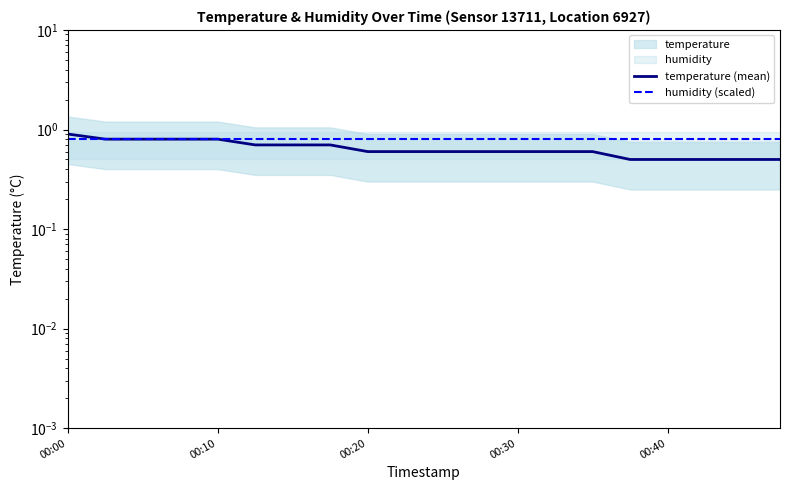

What is the lowest value of the humidity (scaled) series?

0.8